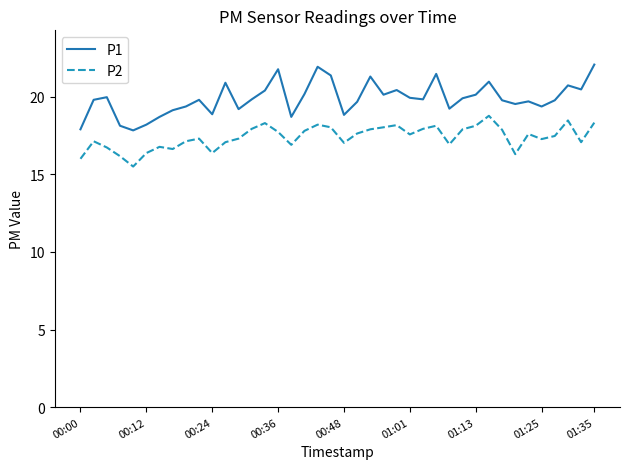

True or false: P1 and P2 cross at least once.

False